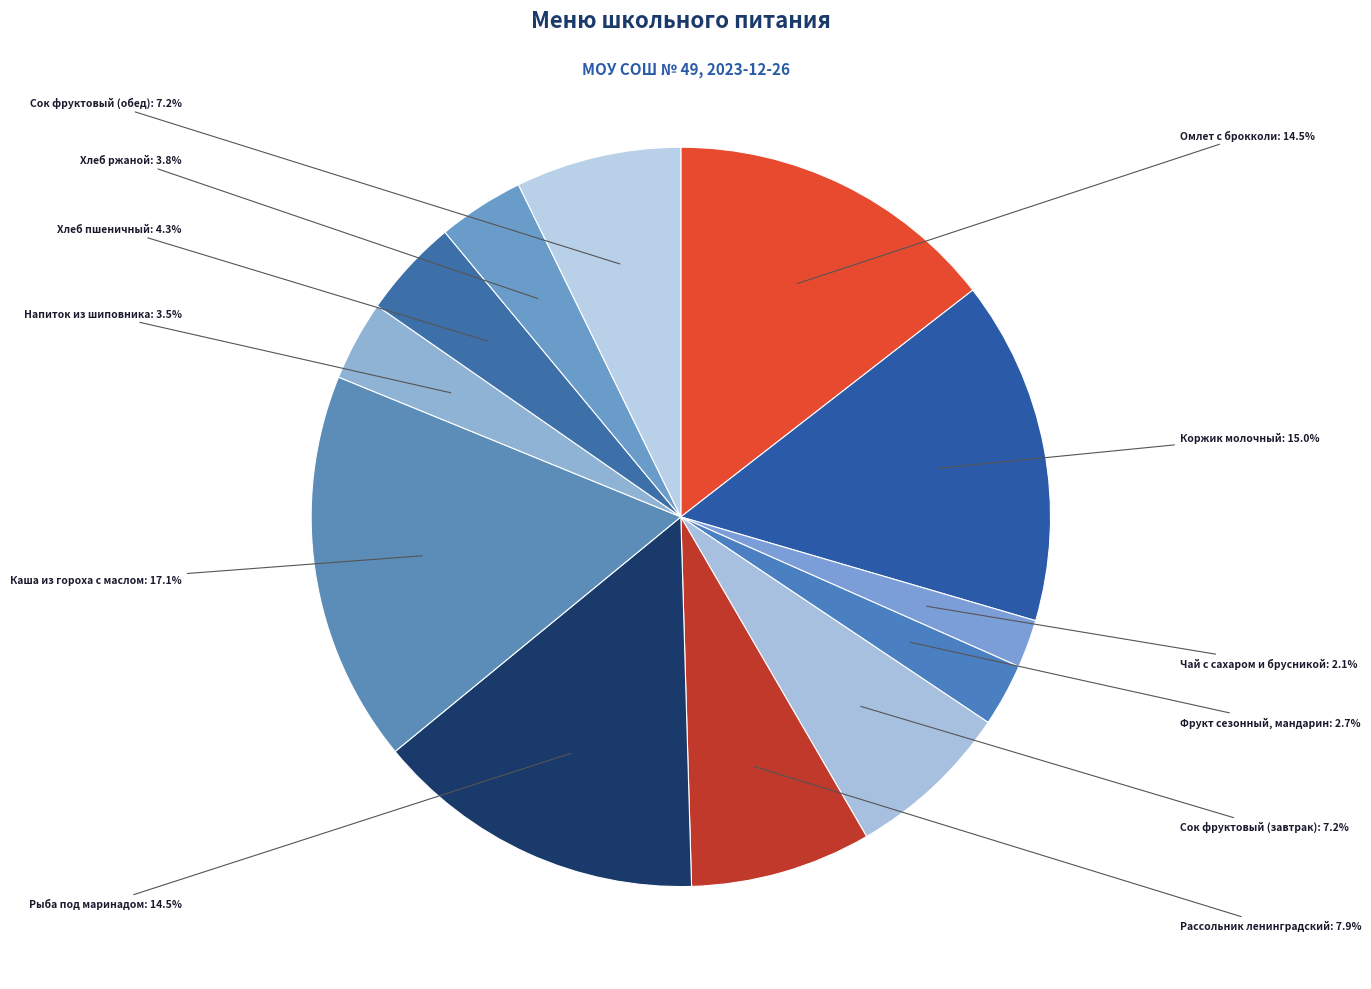

To the nearest percent, what is the difference between the largest and smallest slice percentages?

15%